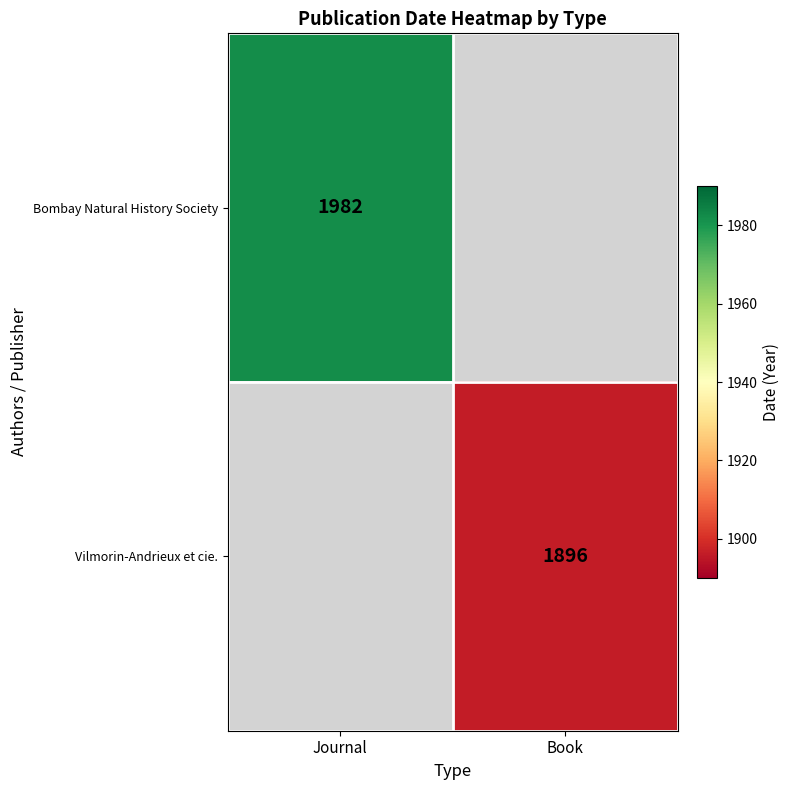

The value of Vilmorin-Andrieux et cie. at Book is 2549.1. True or false?

False